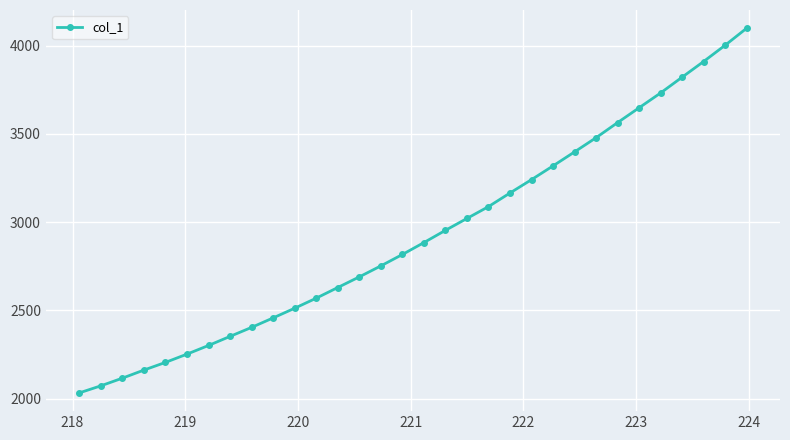

Reading left to right, what are all the values shown in this chart?

2032.9	2072.9	2116.3	2162.2	2205.6	2252.5	2301.5	2353.0	2404.0	2457.7	2512.5	2569.5	2629.8	2690.0	2752.2	2816.8	2884.3	2953.6	3021.0	3087.9	3165.2	3240.8	3318.6	3397.8	3478.3	3563.7	3647.7	3731.6	3821.0	3909.7	4001.8	4098.2